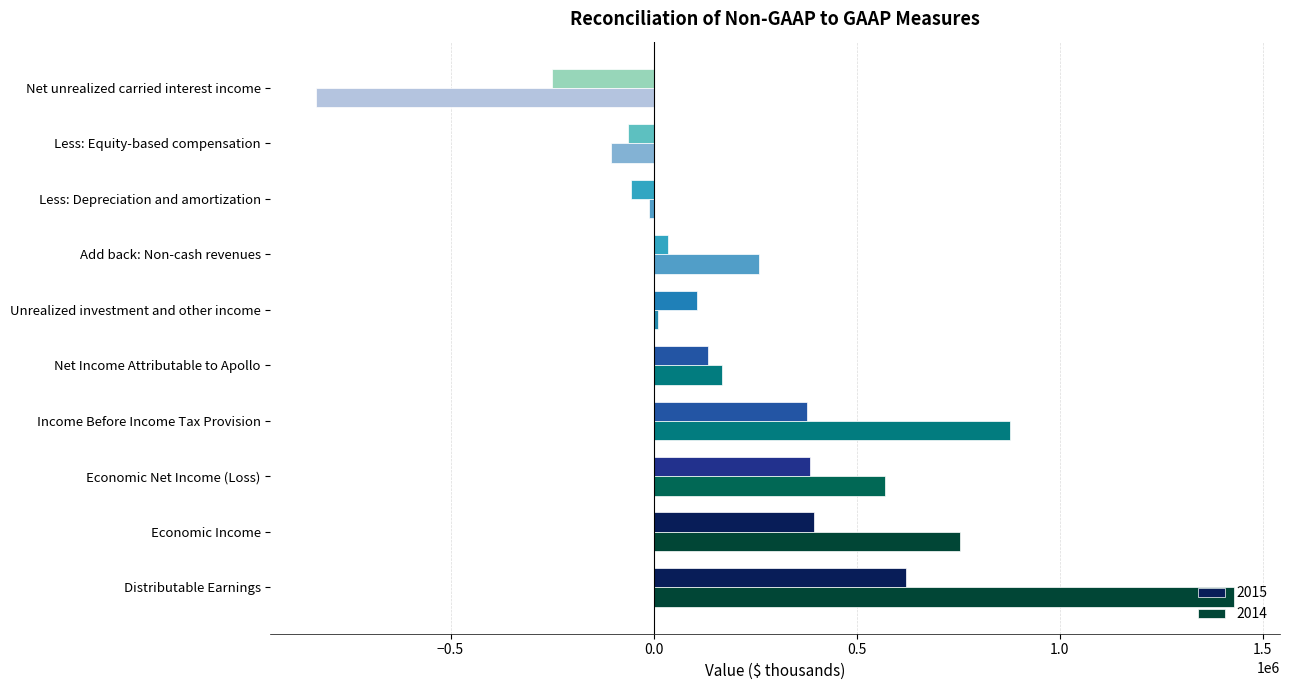

What are all the series names shown in the legend?

2015, 2014